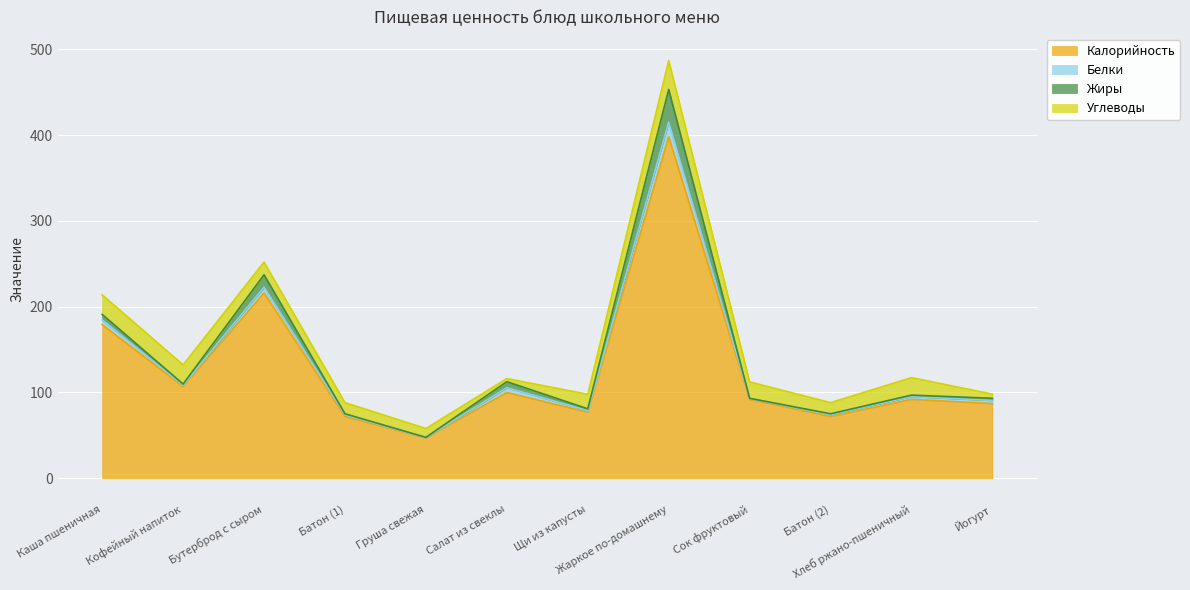

What is the average value of the Жиры series?

6.3